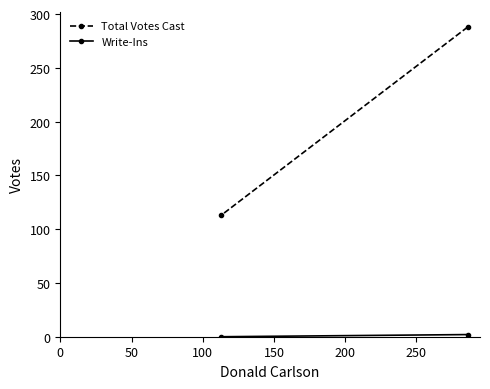

Count the number of categories in the chart.

2